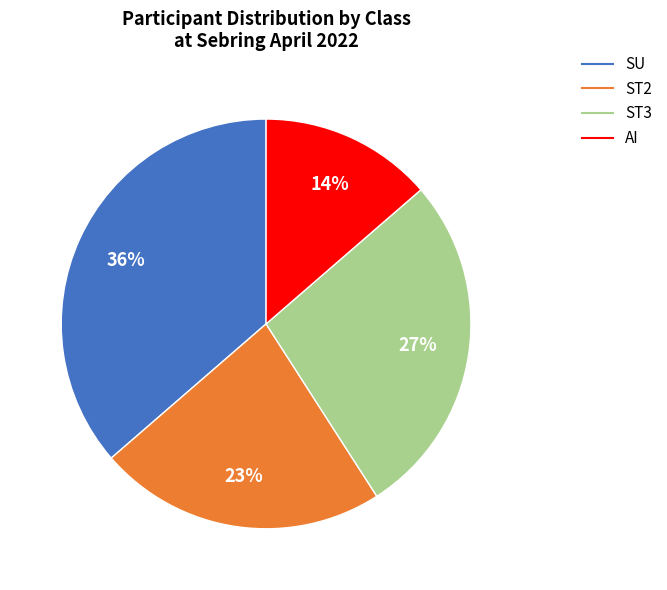

Is it true that ST2 is 23% of the pie?

True